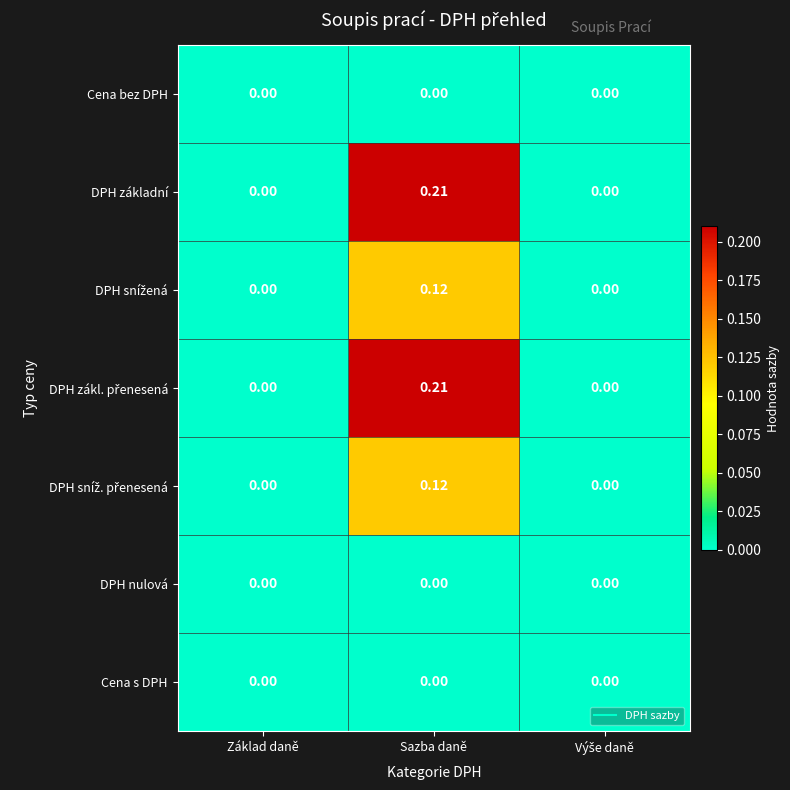

Which category has the highest value across all series?

Sazba daně